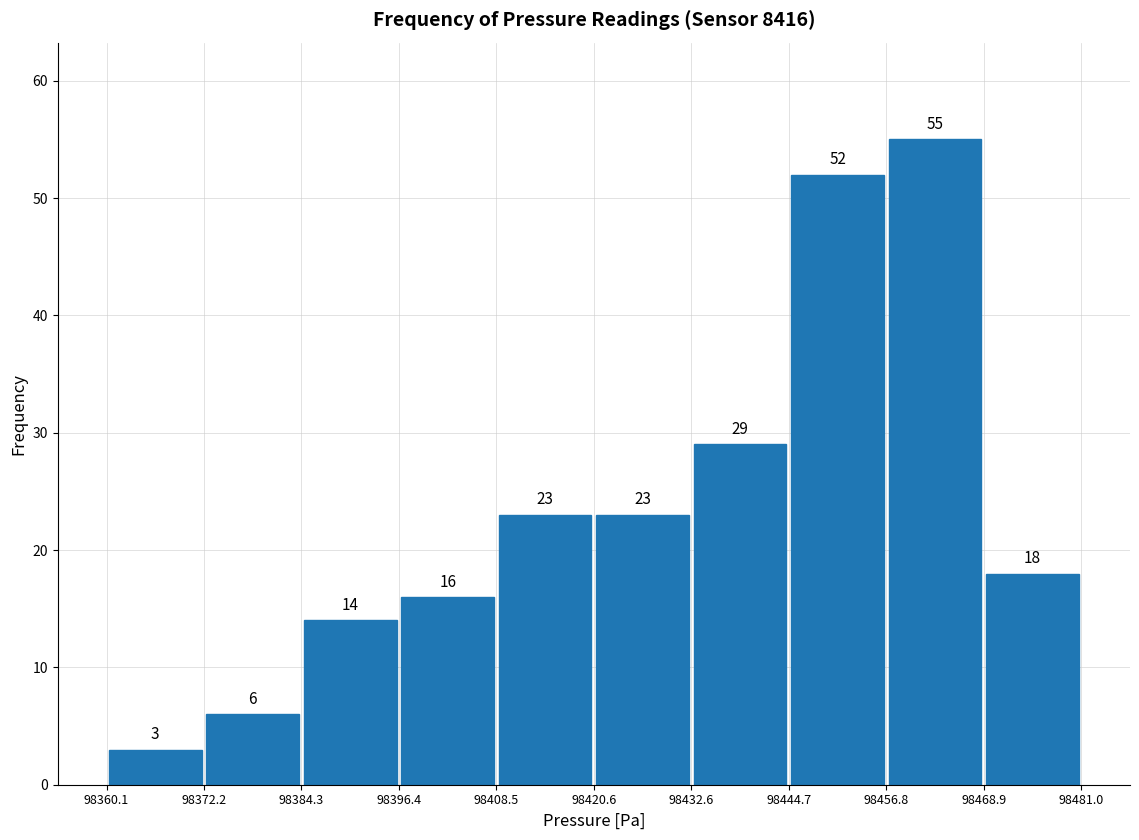

How tall is the bar that spans 98408.5 to 98420.6 on the x-axis?

23